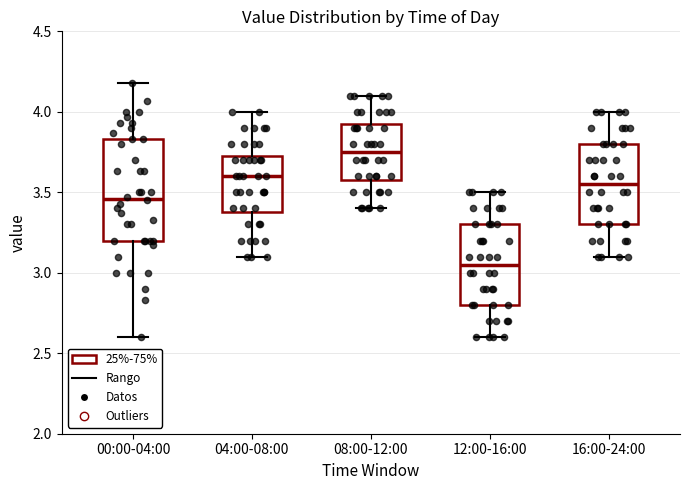

Which box's median line is the lowest?

12:00-16:00